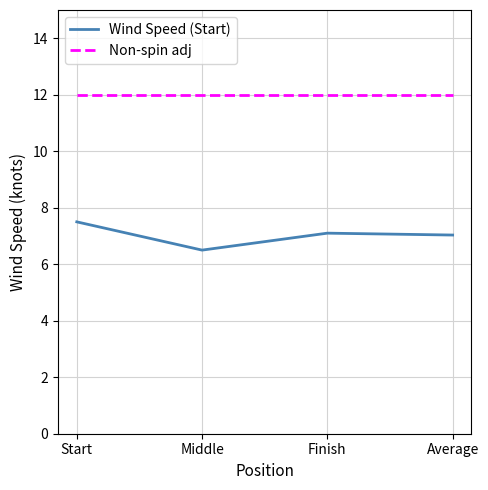

True or false: Wind Speed (Start) and Non-spin adj intersect in this chart.

False